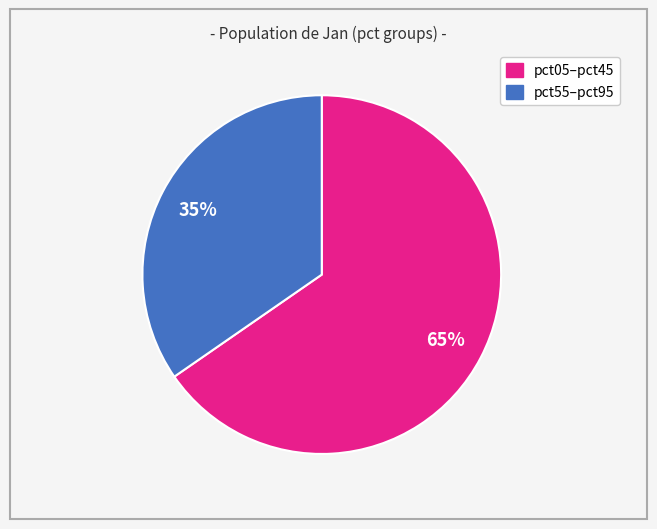

Is there a majority slice in this chart?

Yes